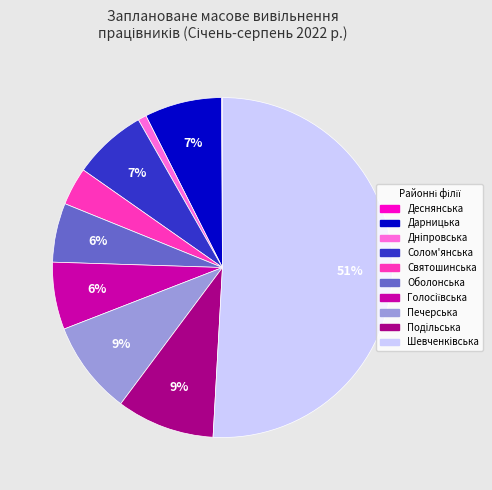

Is it true that Оболонська is 6% of the pie?

True